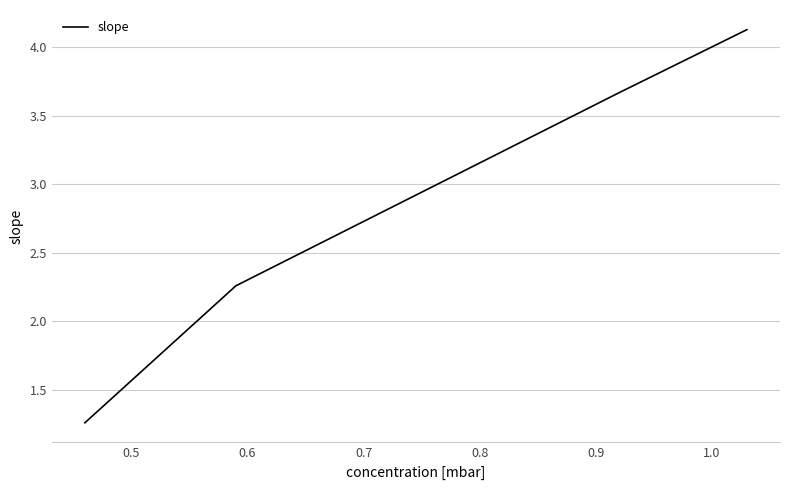

What is the maximum value shown in the chart?

4.1